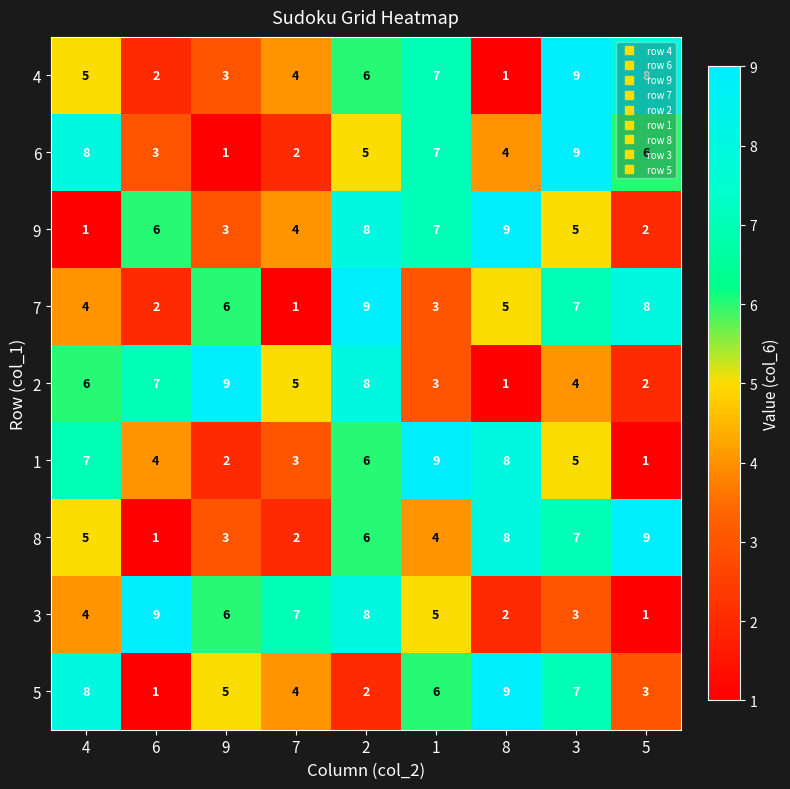

What is the difference between the maximum and minimum values in the 8 series?

8